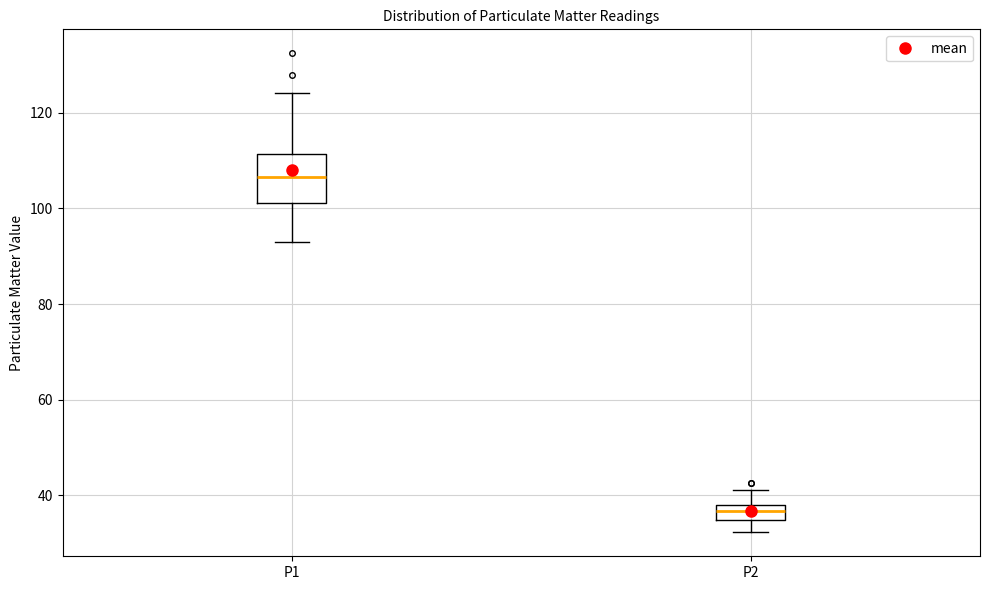

Reading left to right, transcribe this box plot: for each box, give where its median line is, the range the box spans, and where its two whiskers end, as read against the y-axis. The values are not printed on the chart, so give them approximately, as read against the axis.

P1: median 106, box 102 to 112, whiskers 94 to 124
P2: median 36, box 34 to 38, whiskers 32 to 42